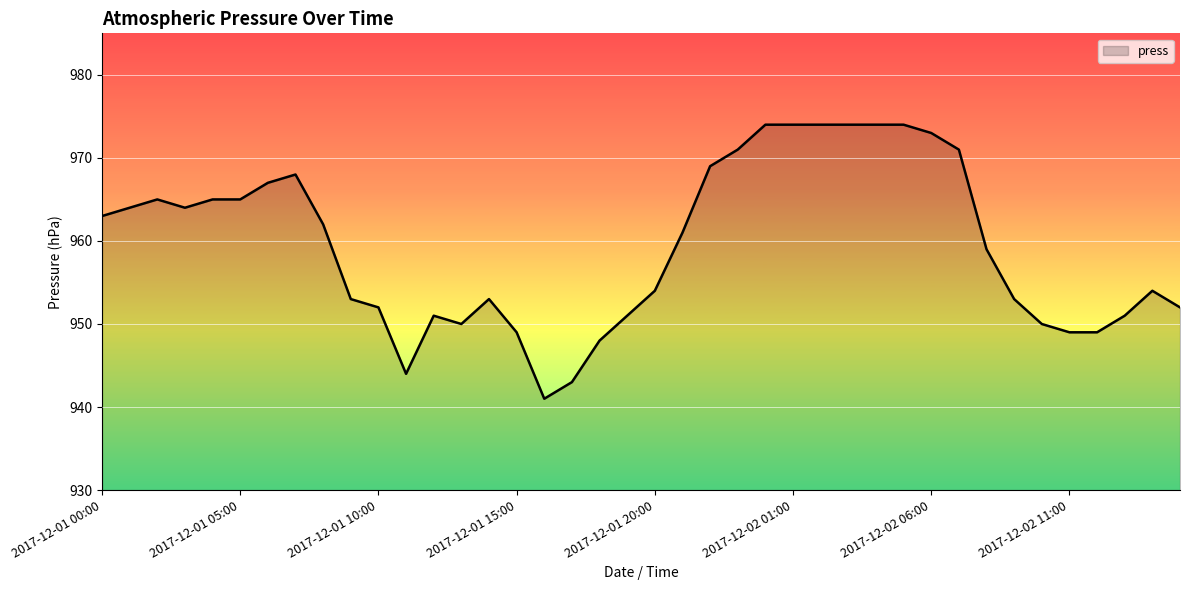

What is the sum of all values?

38378